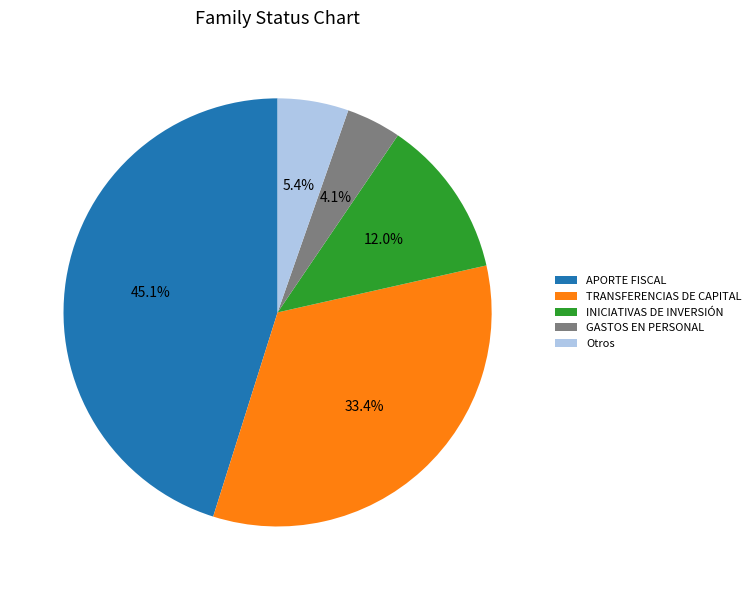

To the nearest percent, what portion does TRANSFERENCIAS DE CAPITAL represent?

33%